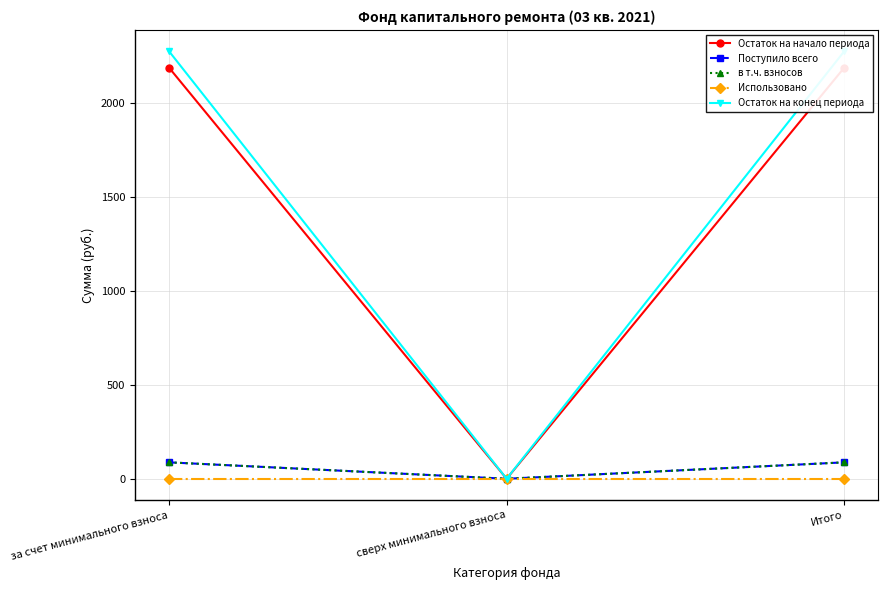

Reading right to left, list all the values displayed in this chart.

Остаток на начало периода: Итого=2189.9	сверх минимального взноса=0.0	за счет минимального взноса=2189.9
Поступило всего: Итого=87.4	сверх минимального взноса=0.0	за счет минимального взноса=87.4
в т.ч. взносов: Итого=87.4	сверх минимального взноса=0.0	за счет минимального взноса=87.4
Использовано: Итого=0.0	сверх минимального взноса=0.0	за счет минимального взноса=0.0
Остаток на конец периода: Итого=2277.3	сверх минимального взноса=0.0	за счет минимального взноса=2277.3